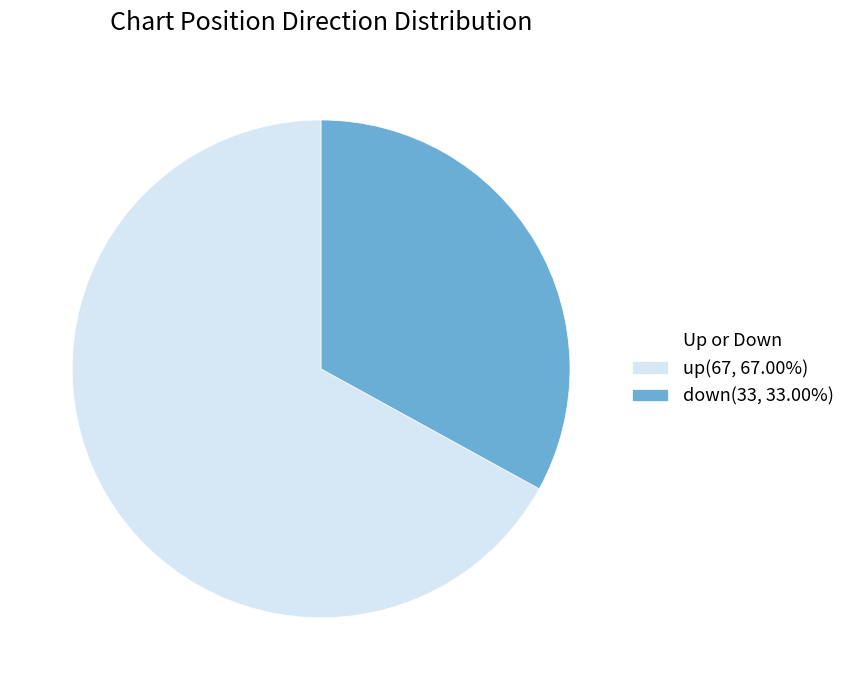

Which category has the biggest portion of the pie?

up